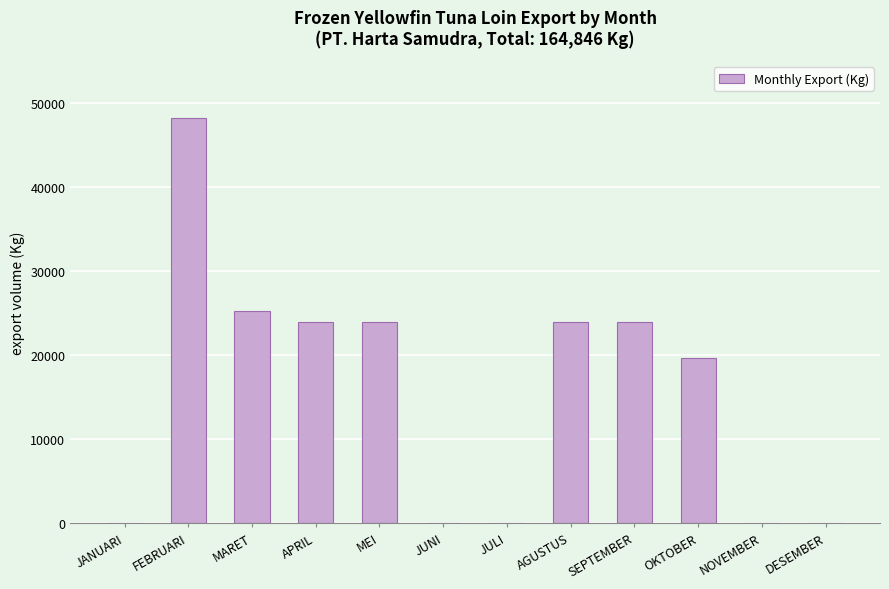

The value at FEBRUARI is 48226. True or false?

True